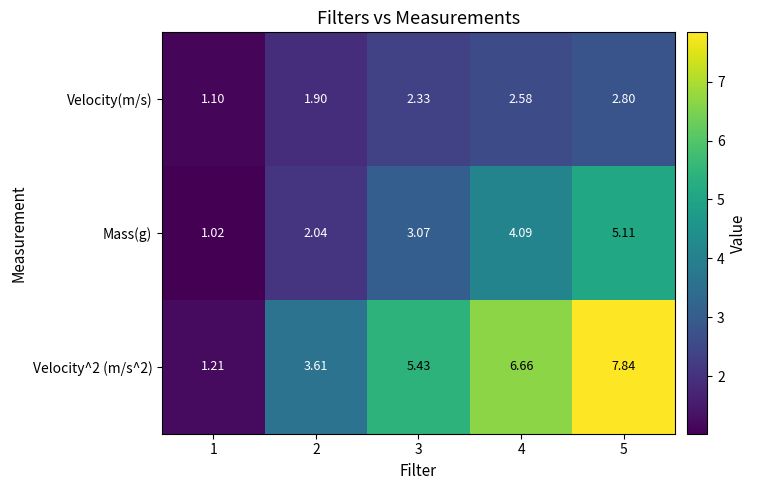

Is the value of Mass(g) at 3 greater than the value of Velocity^2 (m/s^2) at 5?

No